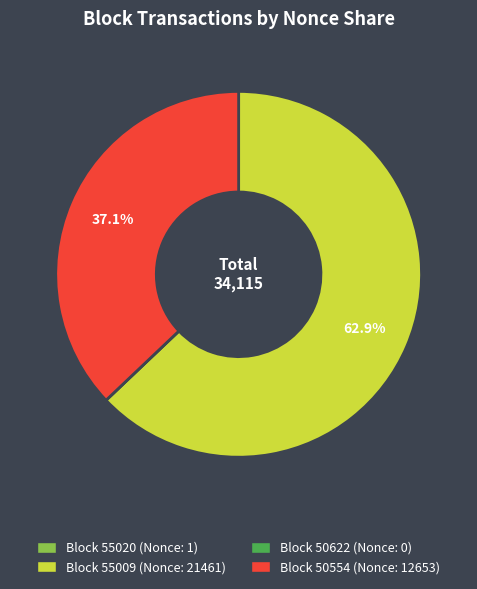

Is there a majority slice in this chart?

Yes